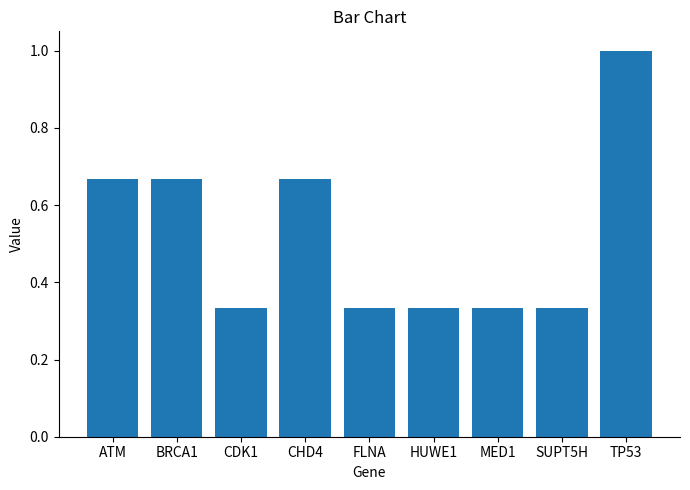

The value at HUWE1 is 0.5. True or false?

False